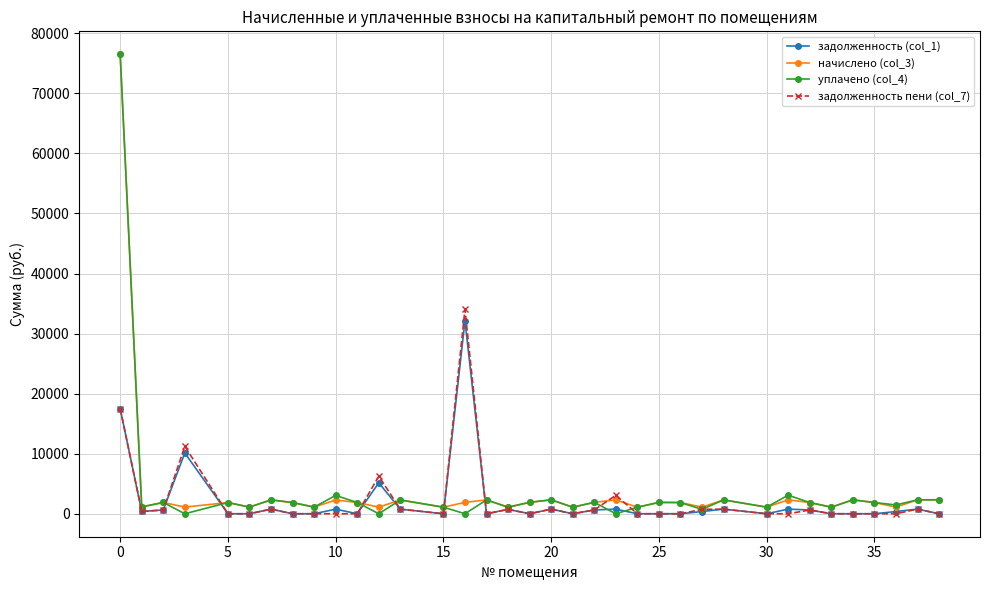

What is the maximum value for уплачено (col_4)?

76497.9